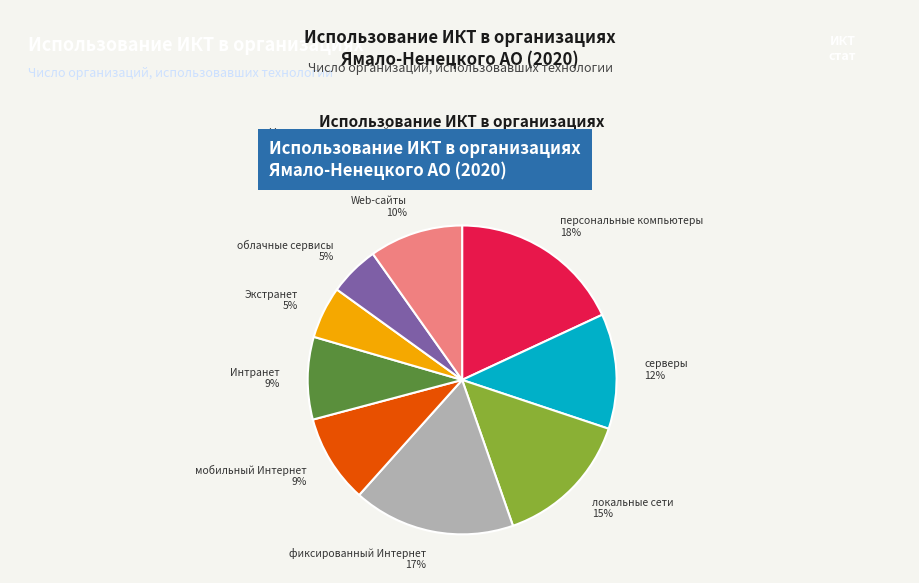

Does any single category account for the majority?

No